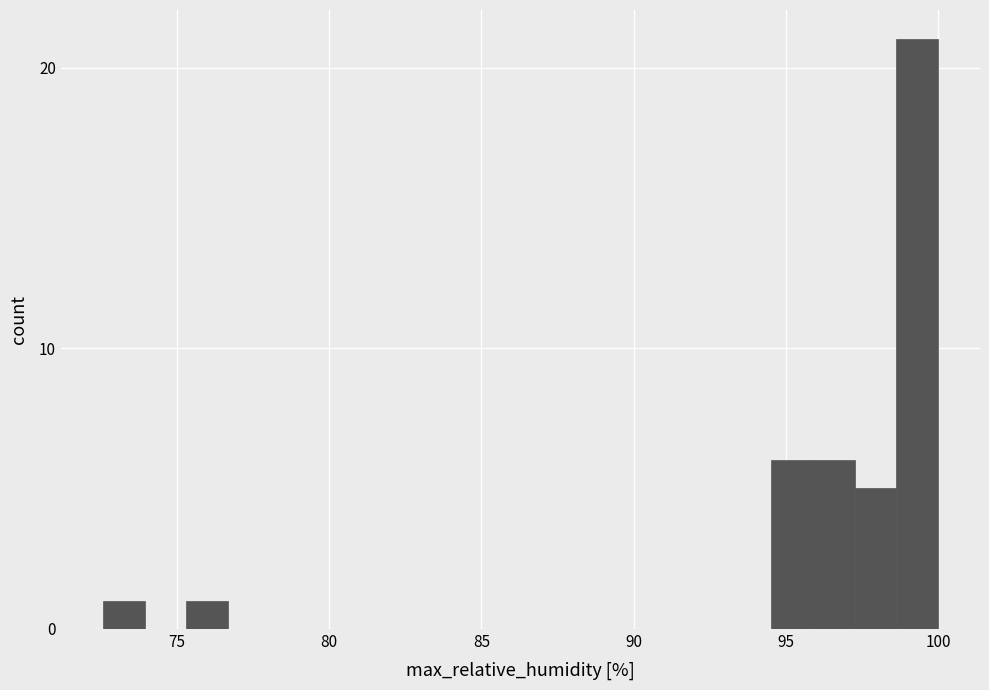

Read against the x-axis, roughly where is the centre of the tallest bar?

99.5